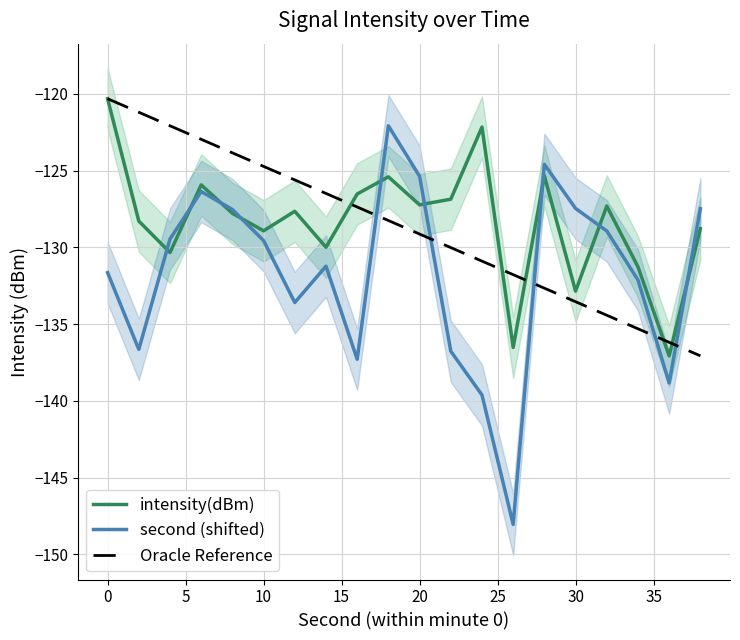

What is the difference between the second highest and minimum values in the intensity(dBm) series?

14.9